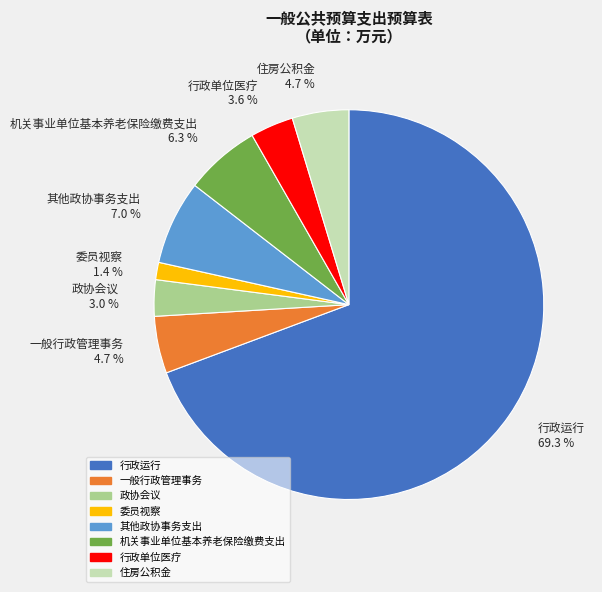

To the nearest percent, what is the difference between the largest and smallest slice percentages?

68%